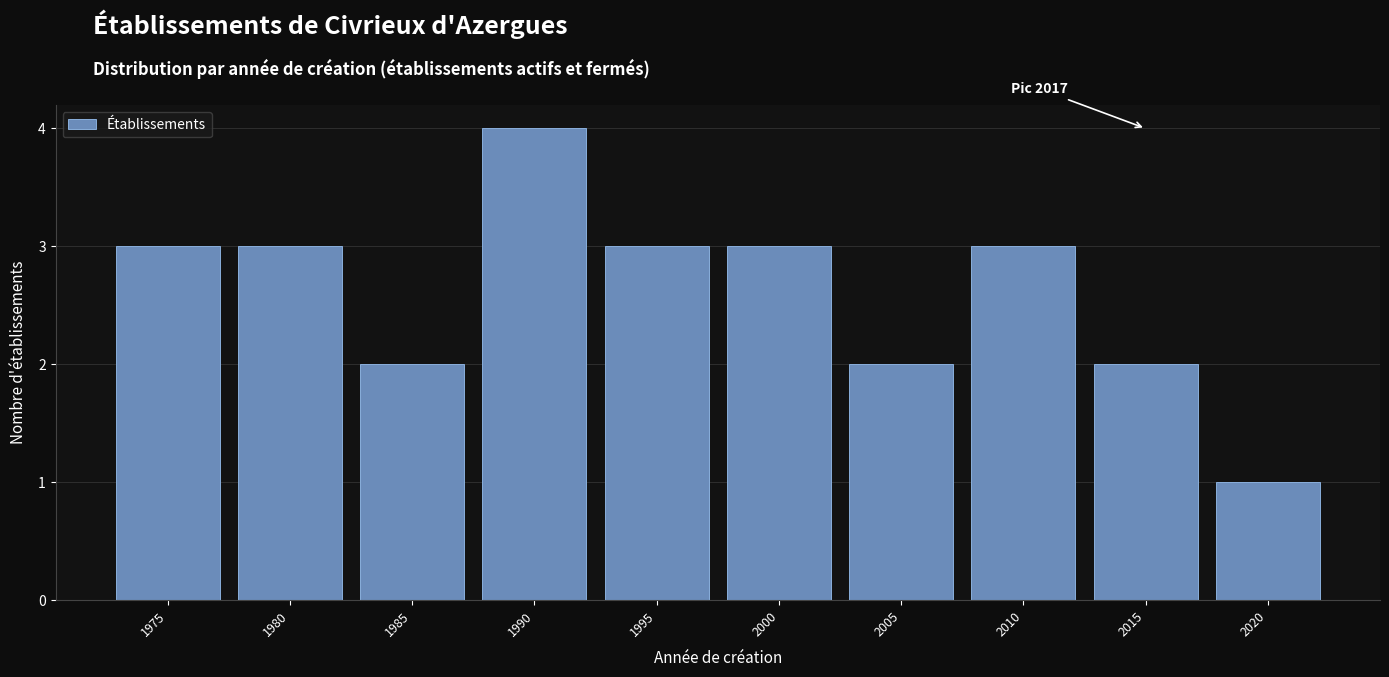

Reading left to right, what are all the values shown in this chart?

3	3	2	4	3	3	2	3	2	1